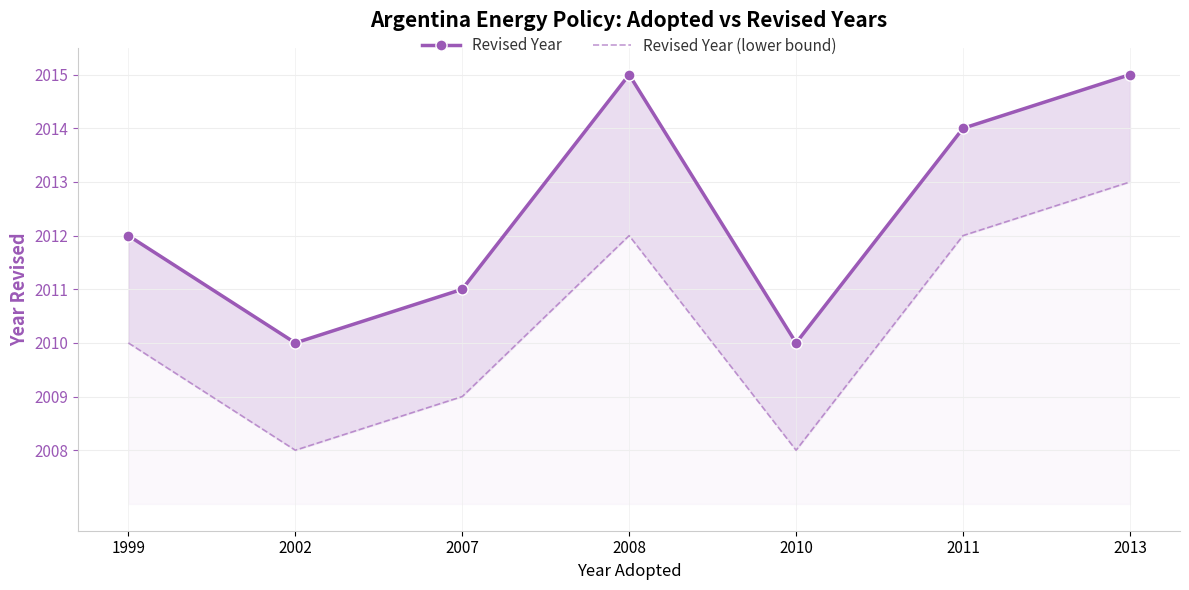

Reading right to left, extract all data points from this chart.

Revised Year: 2013=2015	2011=2014	2010=2010	2008=2015	2007=2011	2002=2010	1999=2012
Revised Year (lower bound): 2013=2013	2011=2012	2010=2008	2008=2012	2007=2009	2002=2008	1999=2010